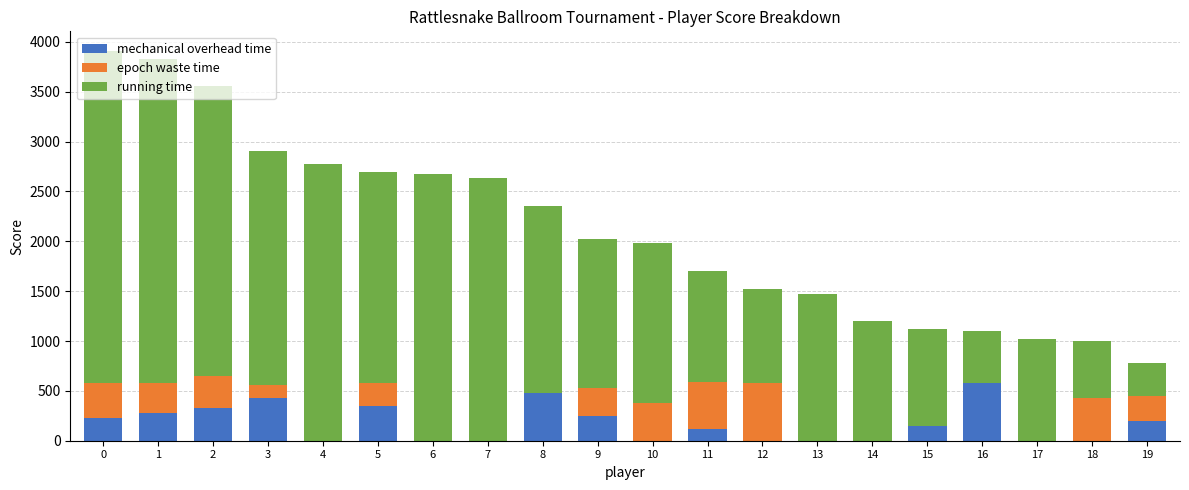

How many distinct data groups are displayed?

3